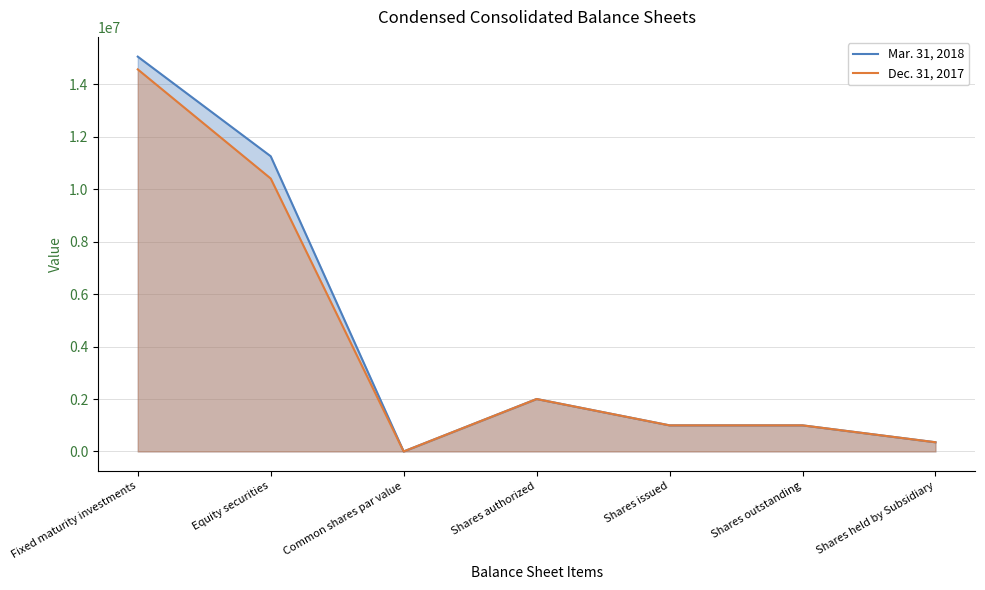

Which series changed the most between Equity securities and Shares outstanding?

Mar. 31, 2018